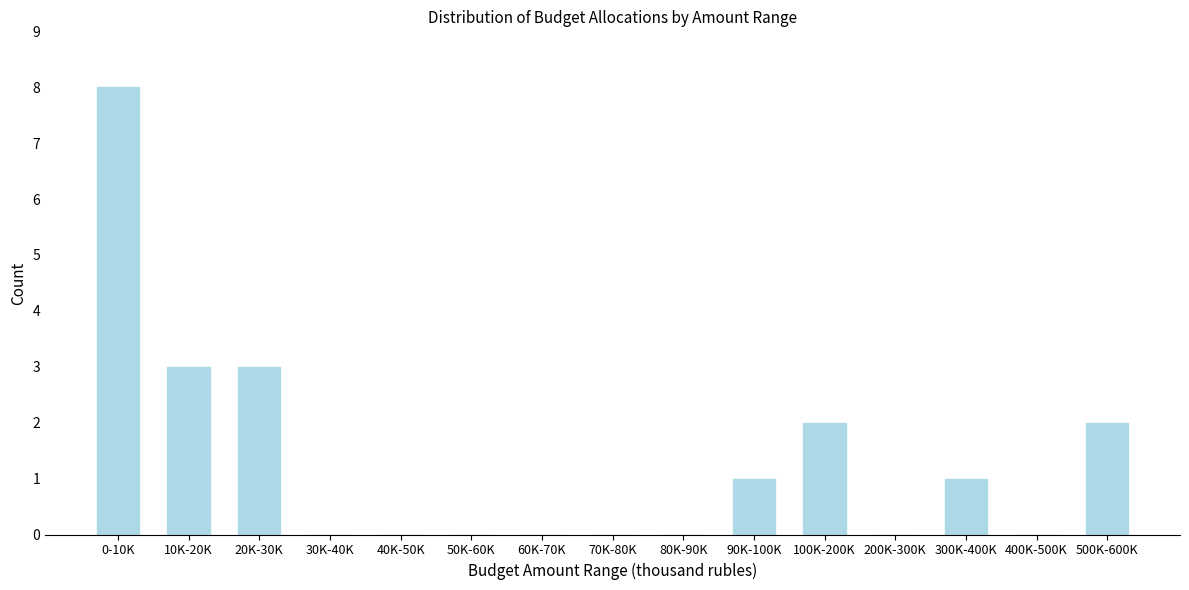

Reading right to left, list all the values displayed in this chart.

500K-600K=2	400K-500K=0	300K-400K=1	200K-300K=0	100K-200K=2	90K-100K=1	80K-90K=0	70K-80K=0	60K-70K=0	50K-60K=0	40K-50K=0	30K-40K=0	20K-30K=3	10K-20K=3	0-10K=8